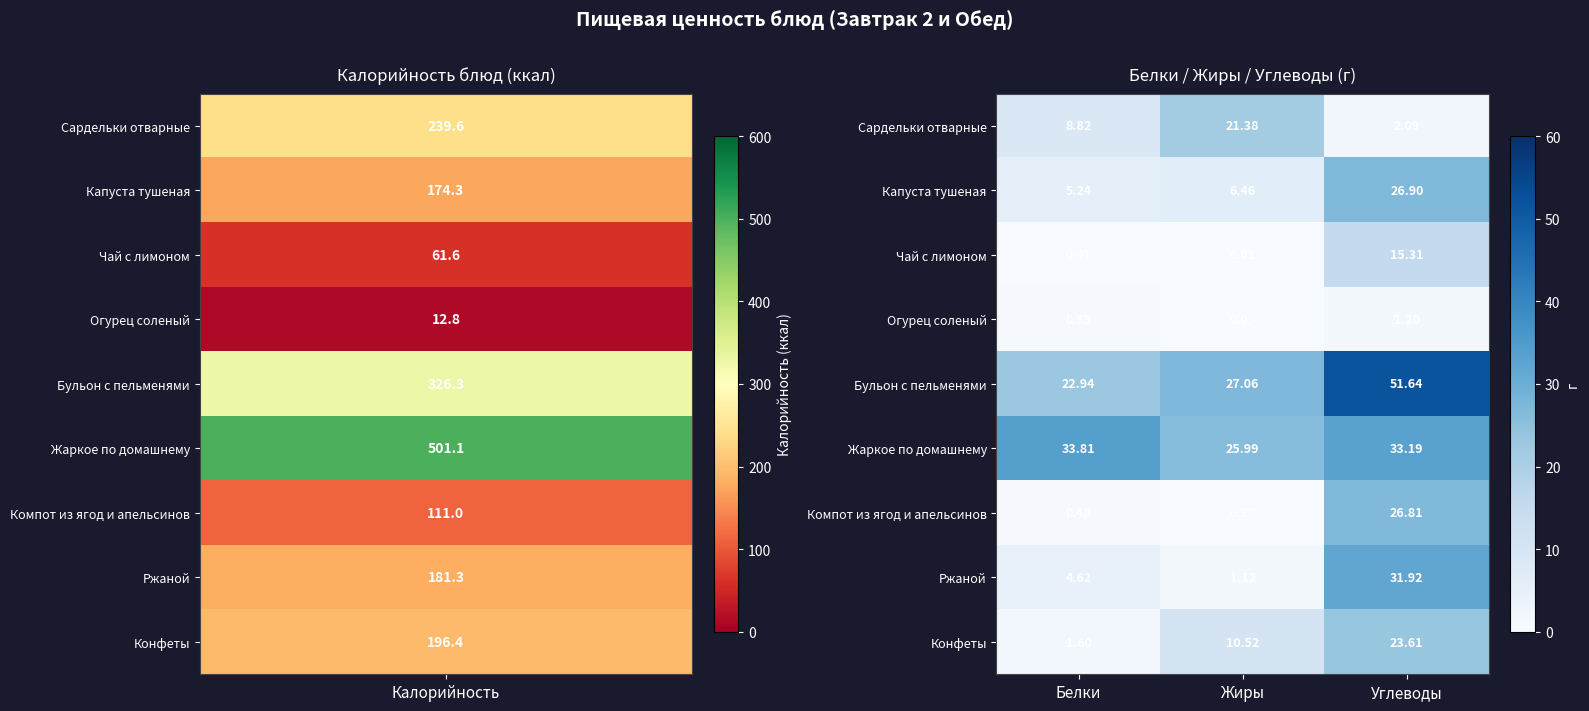

At which category is the sum across all series the highest?

Углеводы